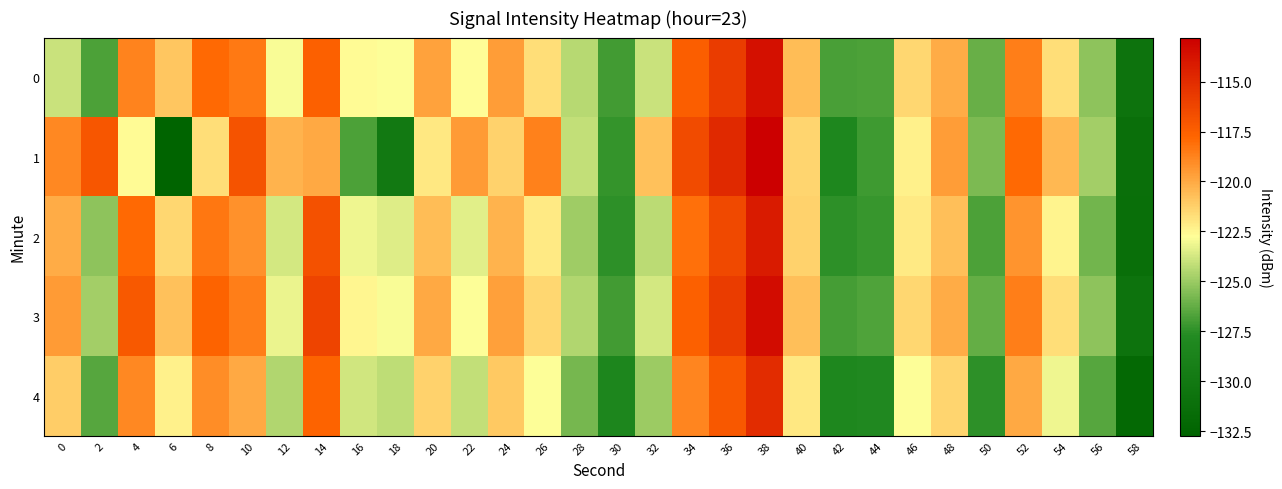

How many distinct data groups are displayed?

5